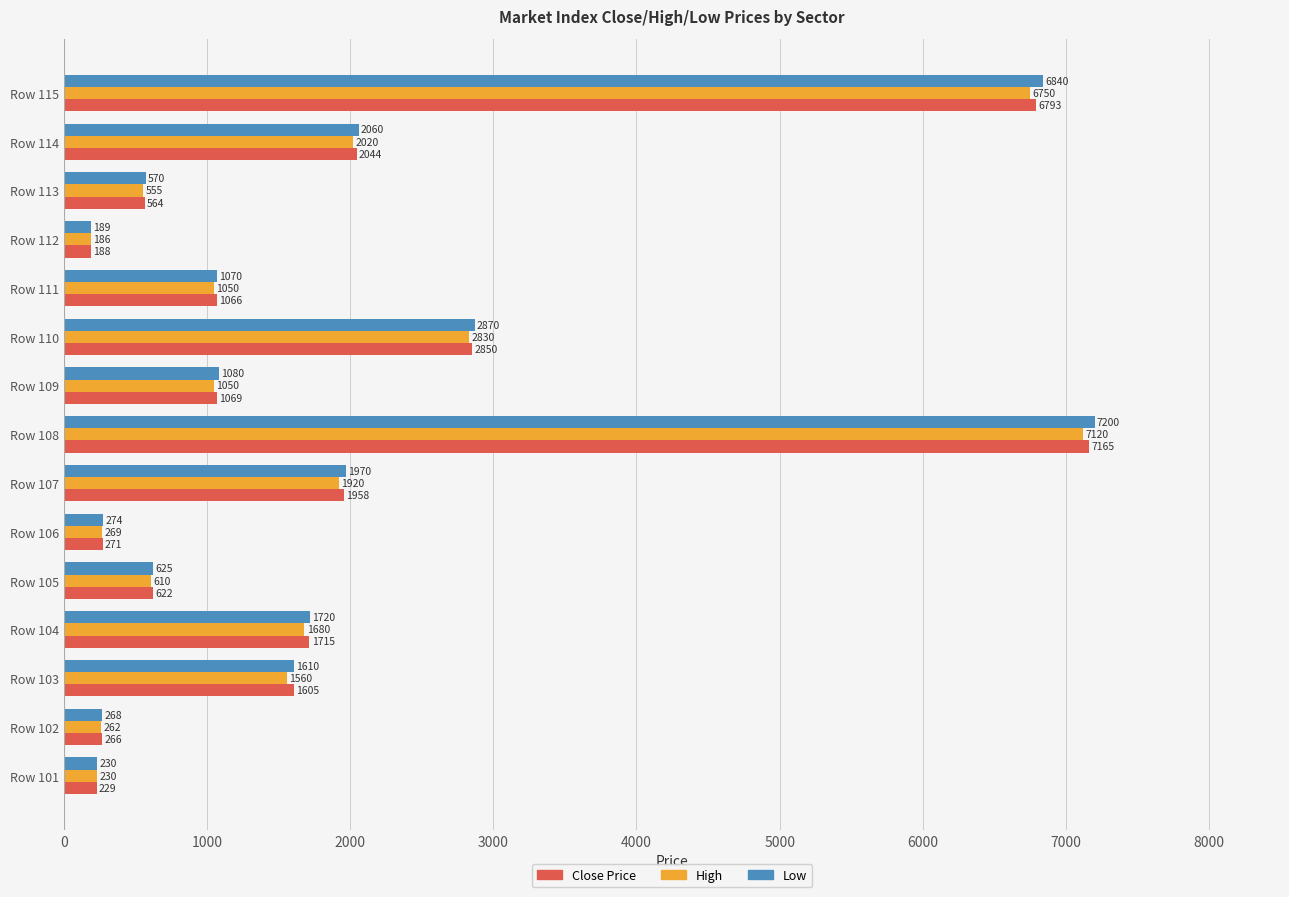

At Row 113, list the series in order from smallest to largest.

High, Close Price, Low